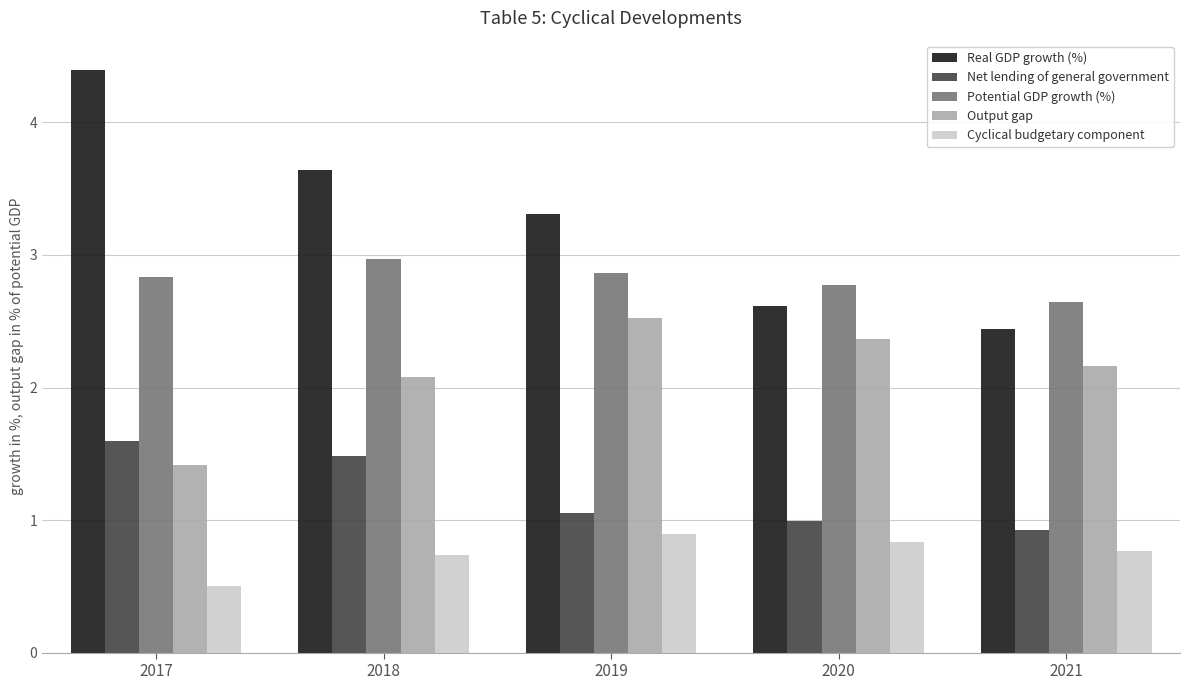

The Potential GDP growth (%) series shows 1.1 at 2017. True or false?

False